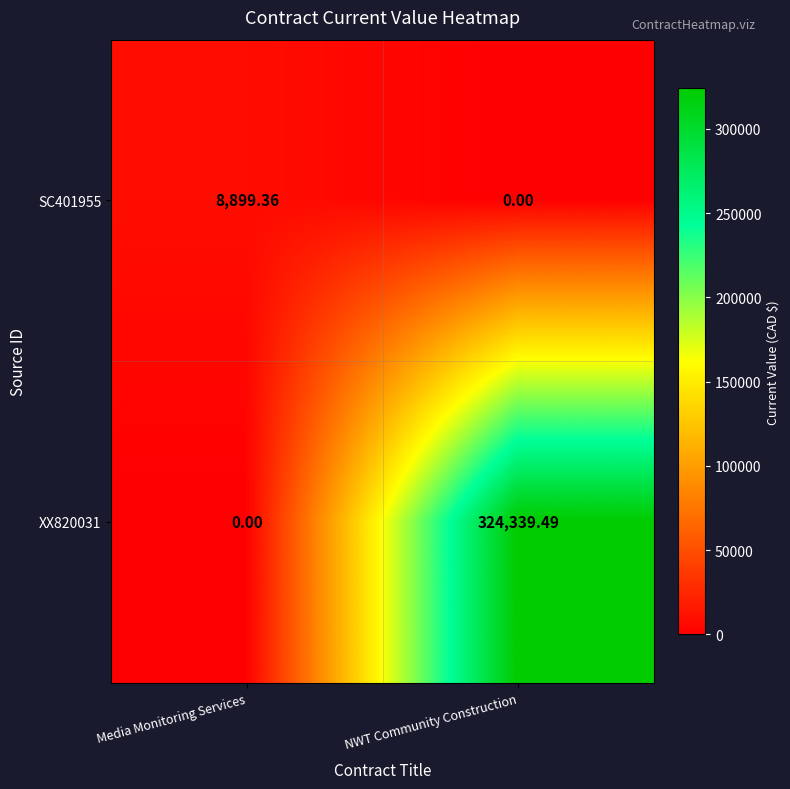

Where is SC401955 nearest to the value 4449?

NWT Community Construction